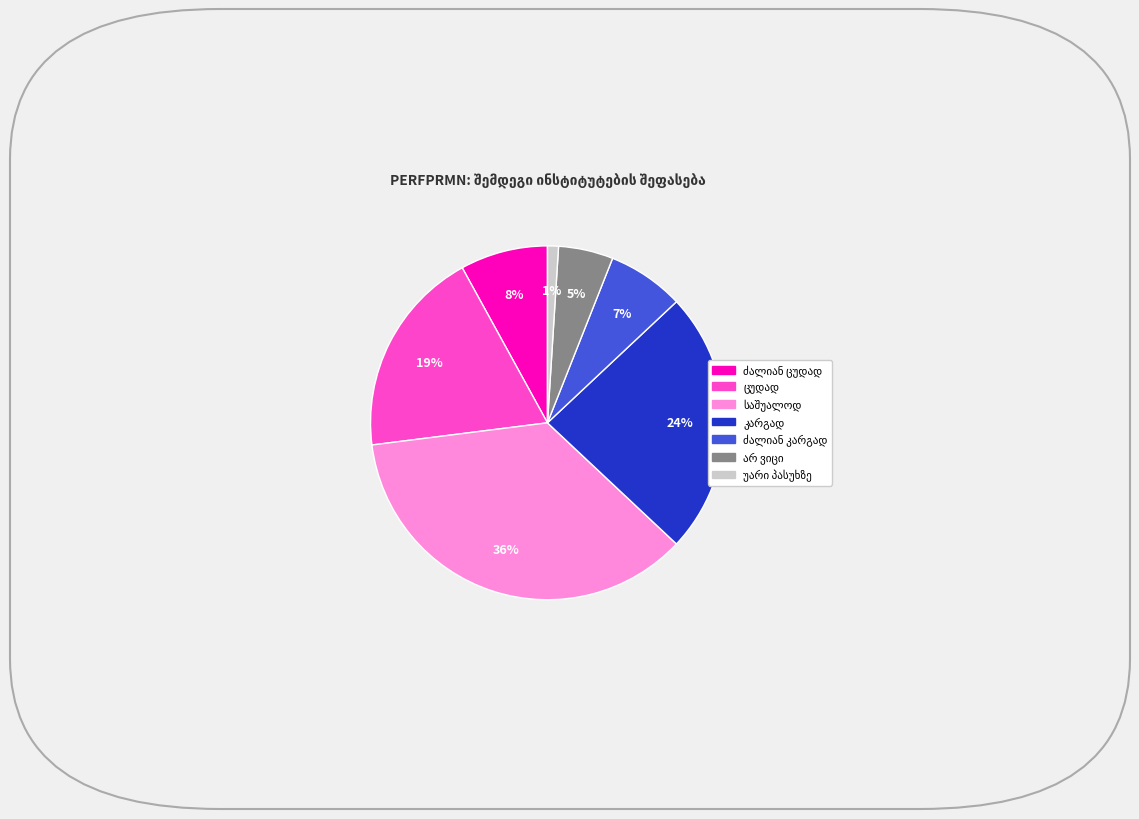

How many slices are in this pie chart?

7